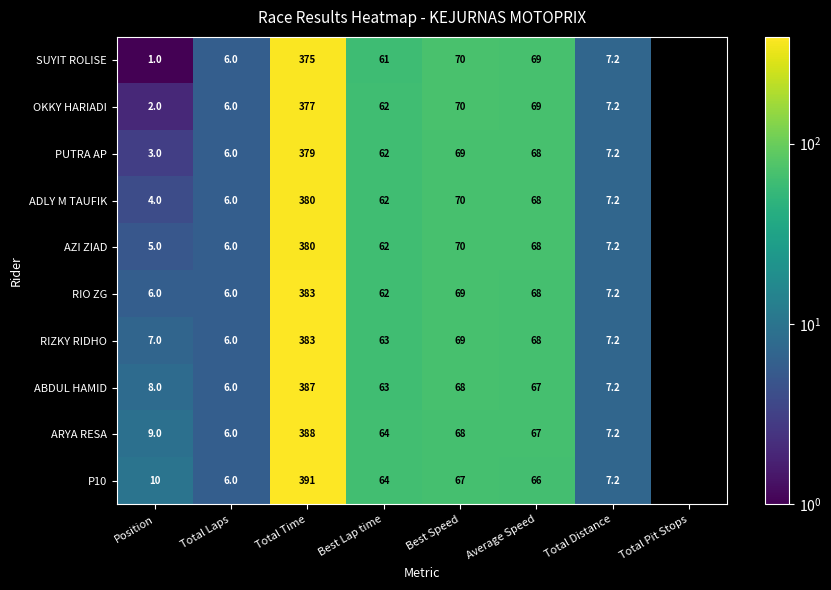

What is the difference between the RIO ZG values at Best Lap time and Best Speed?

7.0